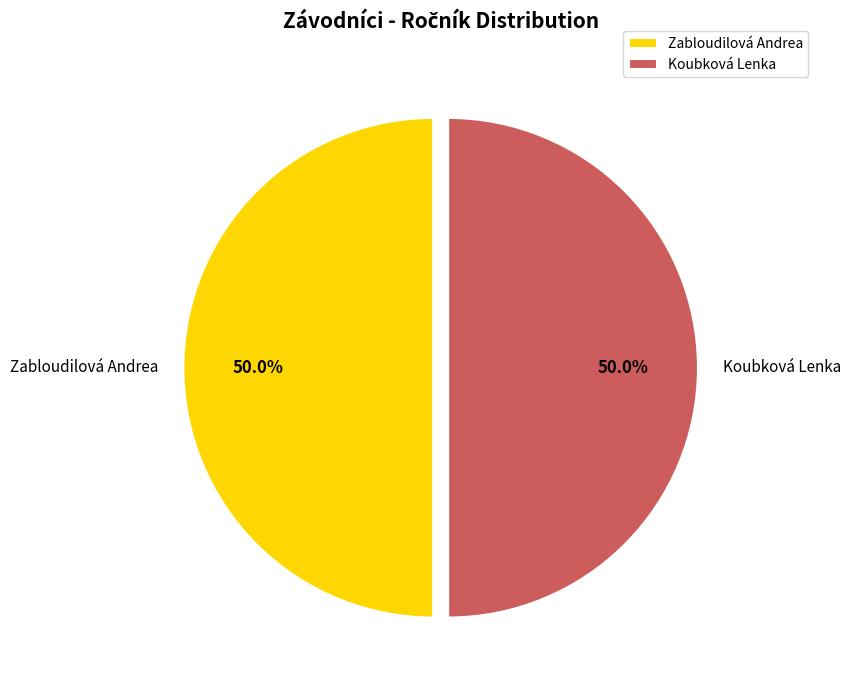

Combined, what portion of the pie is Koubková Lenka and Zabloudilová Andrea?

100.0%